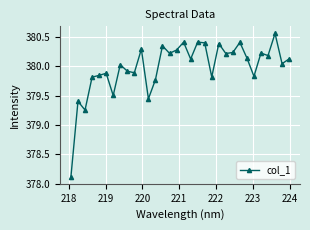

What is the minimum value shown in the chart?

378.1